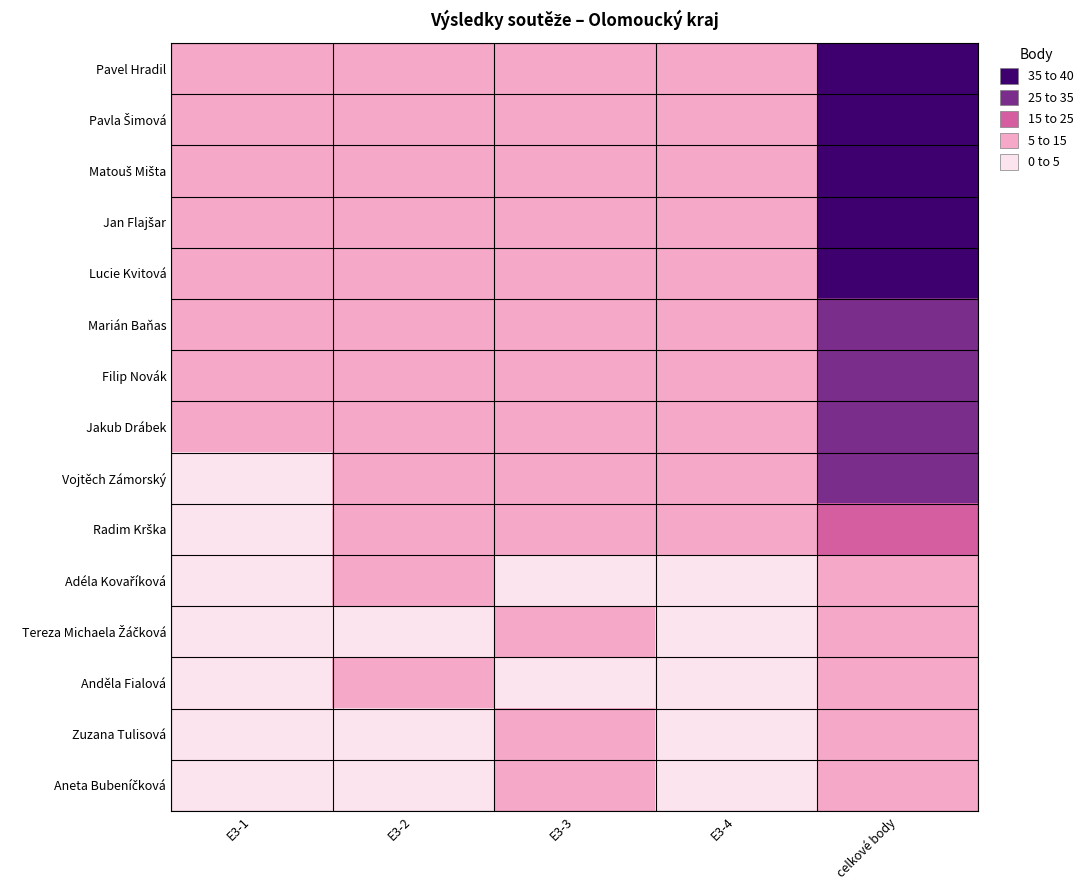

What is the total value across all series at E3-4?

82